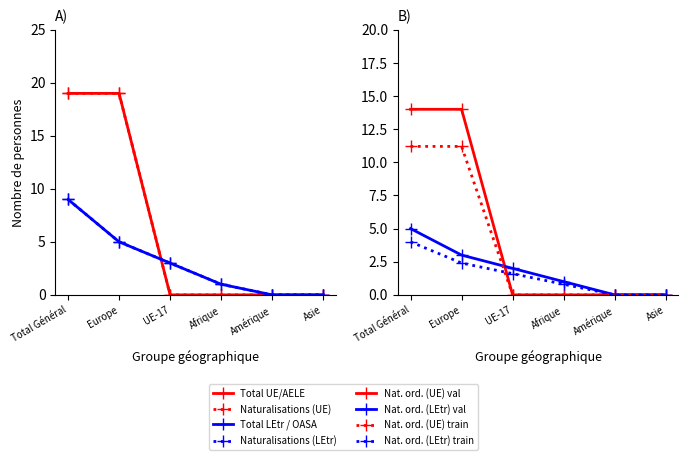

At which category is the sum across all series the highest?

Total Général